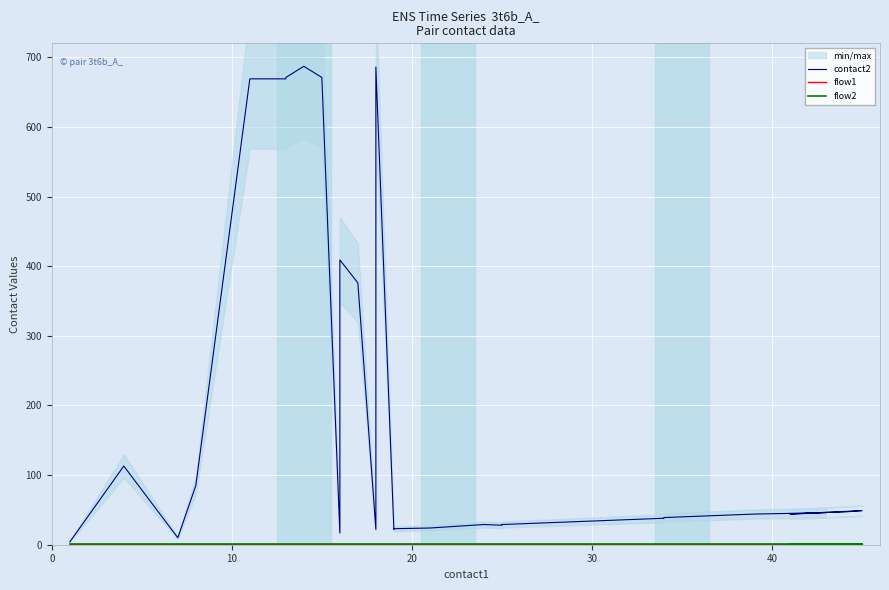

True or false: flow2 has more than 1 points higher than both neighbors.

False